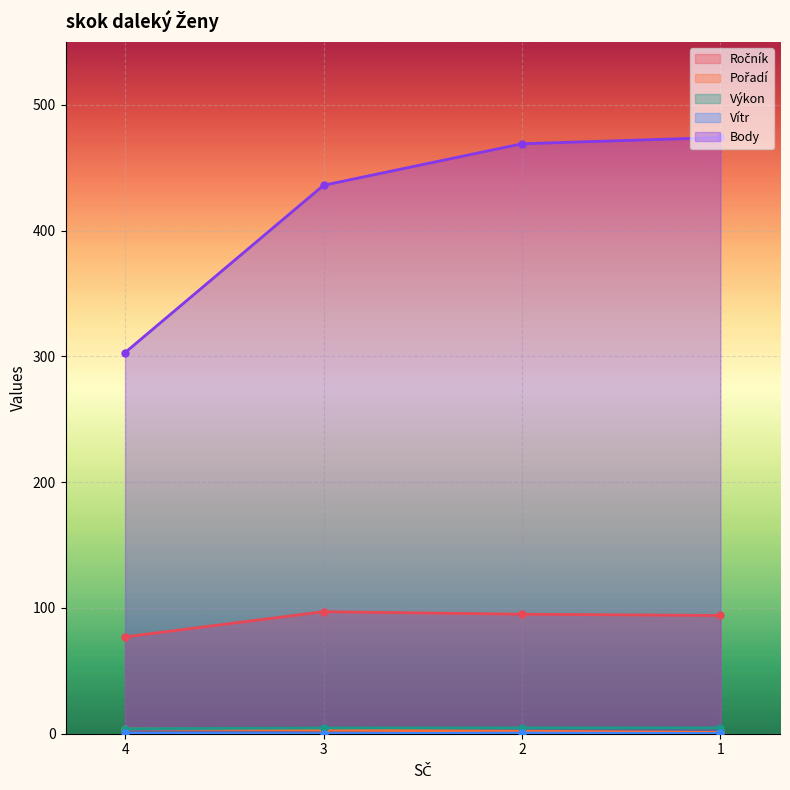

What is the difference between the maximum and second lowest values in the Pořadí series?

2.0